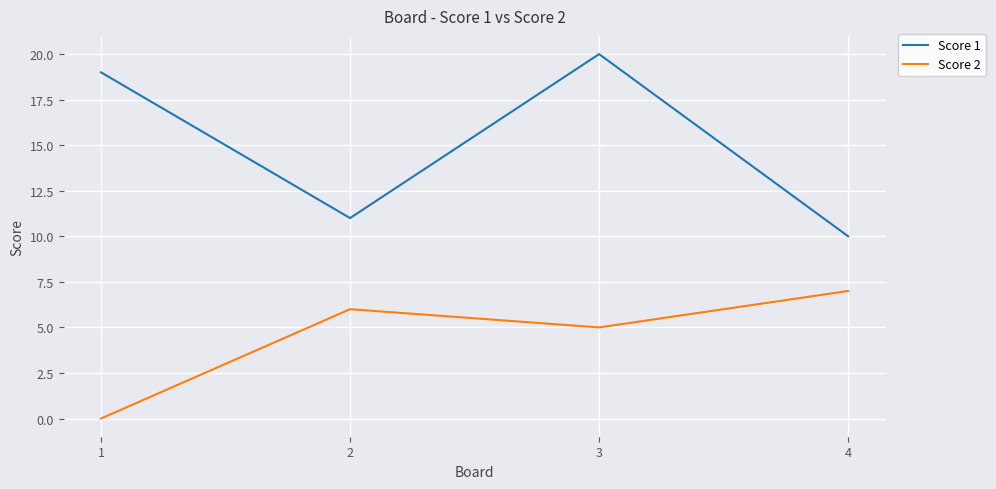

How many categories are shown in the chart?

4